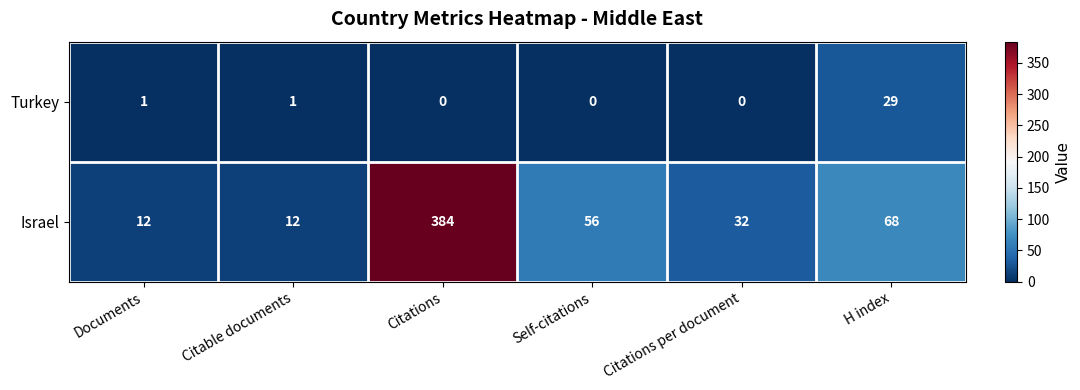

At which category is the sum across all series the highest?

Citations